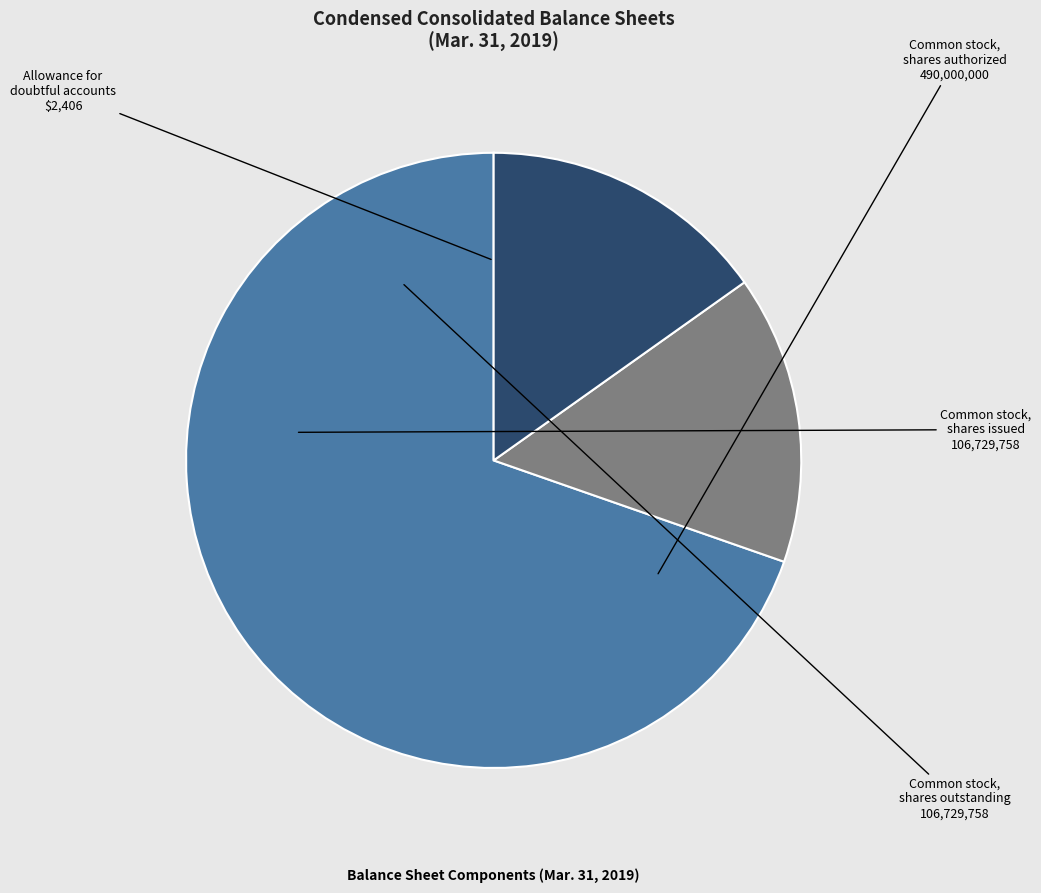

What is the ratio of the value at Common stock, shares outstanding to the value at Common stock, shares issued?

1.0